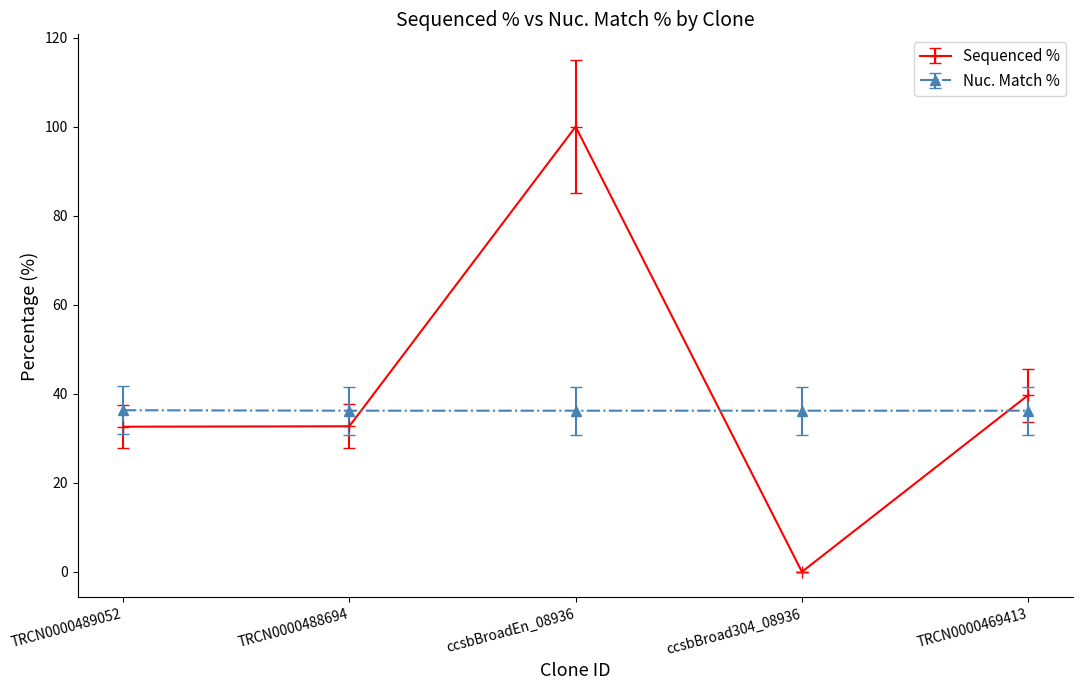

Which category has the highest value in the Sequenced % series?

ccsbBroadEn_08936